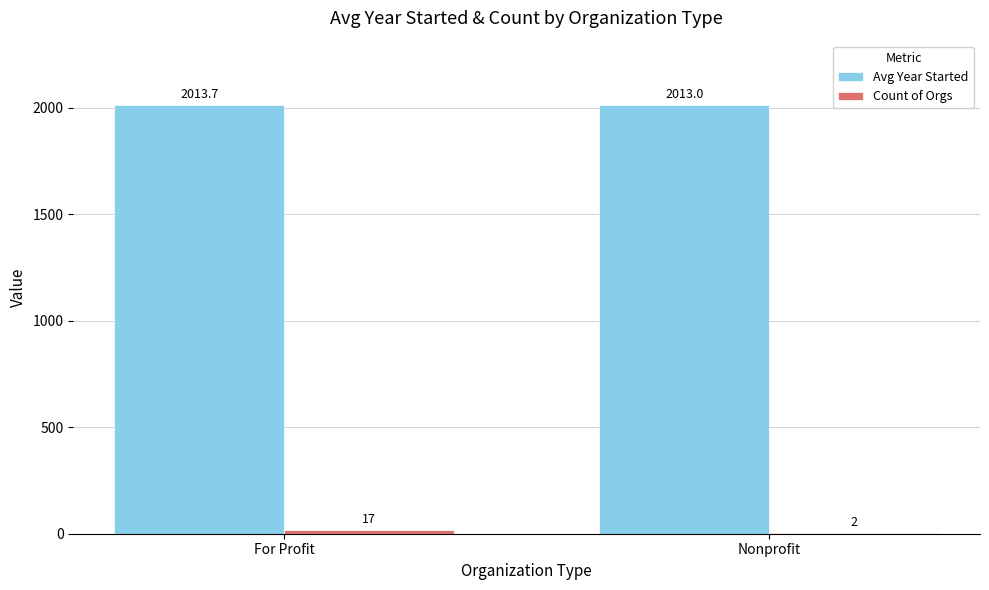

Which series has the largest total across all categories?

Avg Year Started